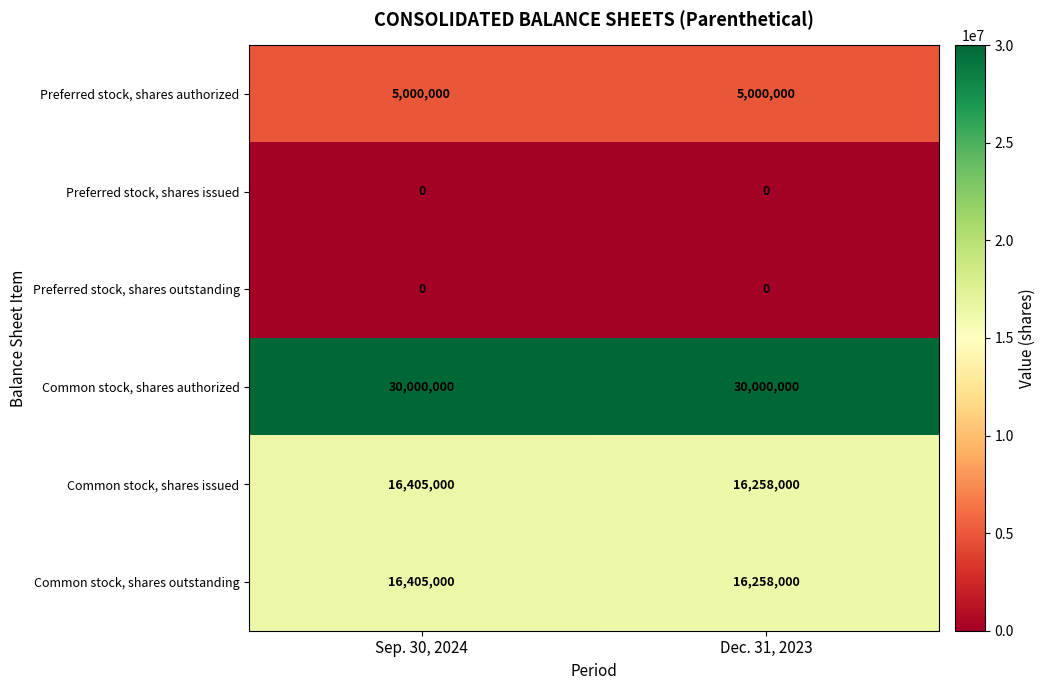

Rank the categories by Common stock, shares issued value from lowest to highest.

Dec. 31, 2023, Sep. 30, 2024